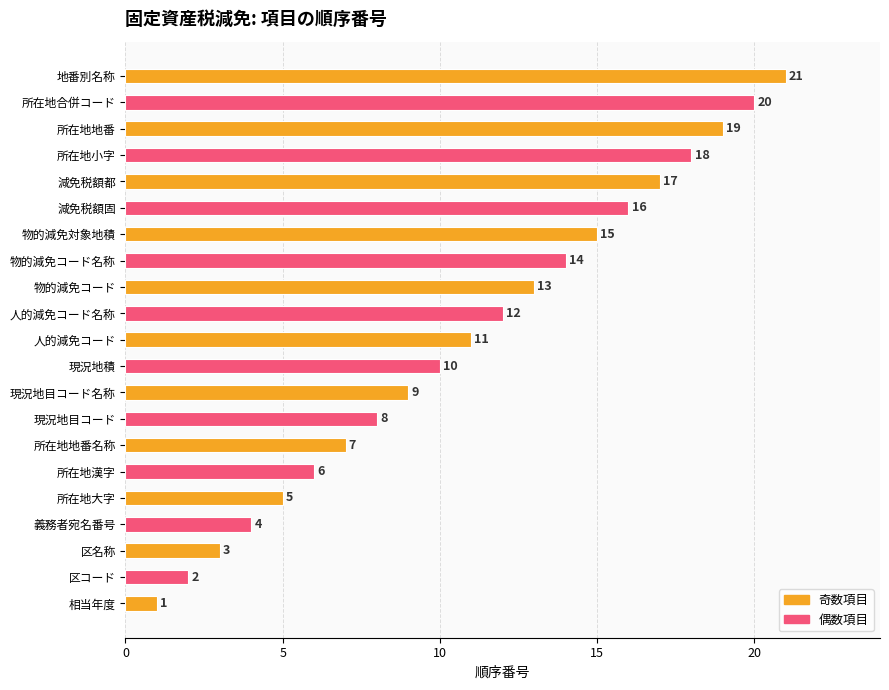

What is the difference between the second highest and minimum values?

19